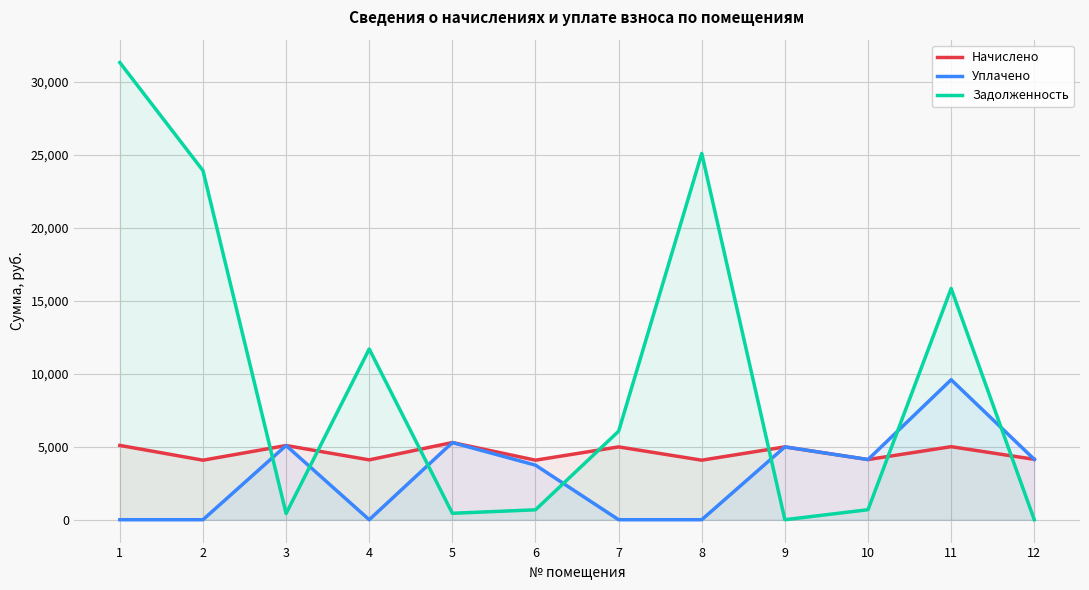

Is the value of Начислено at 10 greater than the value of Уплачено at 12?

No